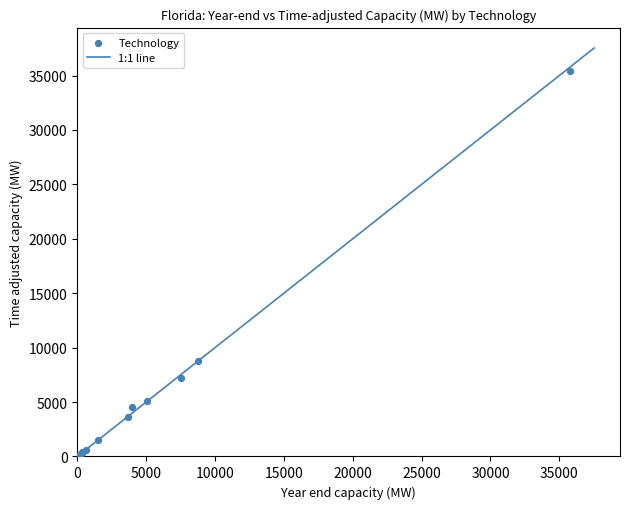

What Y value in the scatter plot is closest to 17711?

8791.0